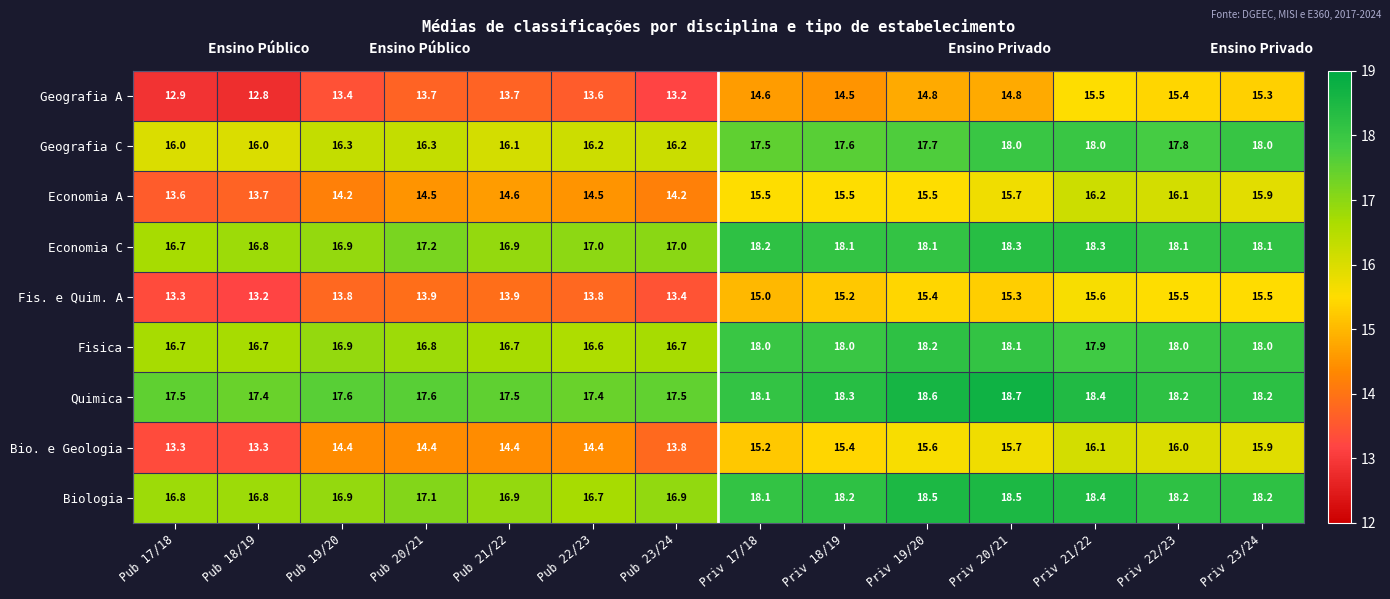

Between Pub 22/23 and Priv 19/20, which series saw the biggest shift?

Biologia